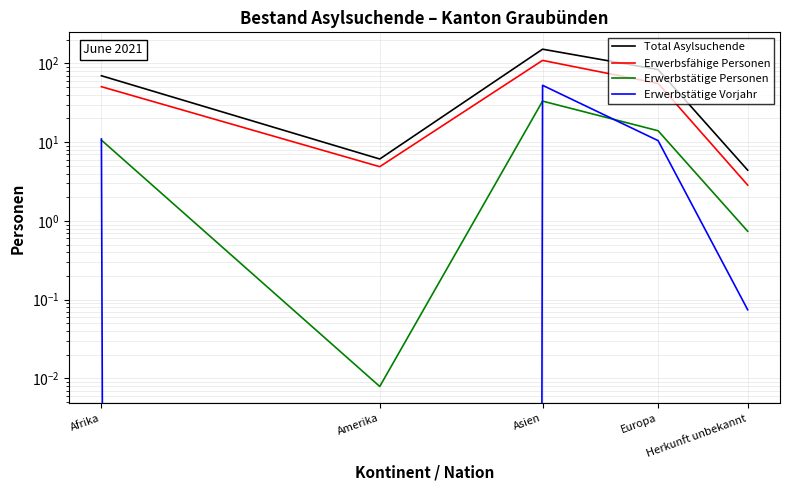

How many distinct data groups are displayed?

4